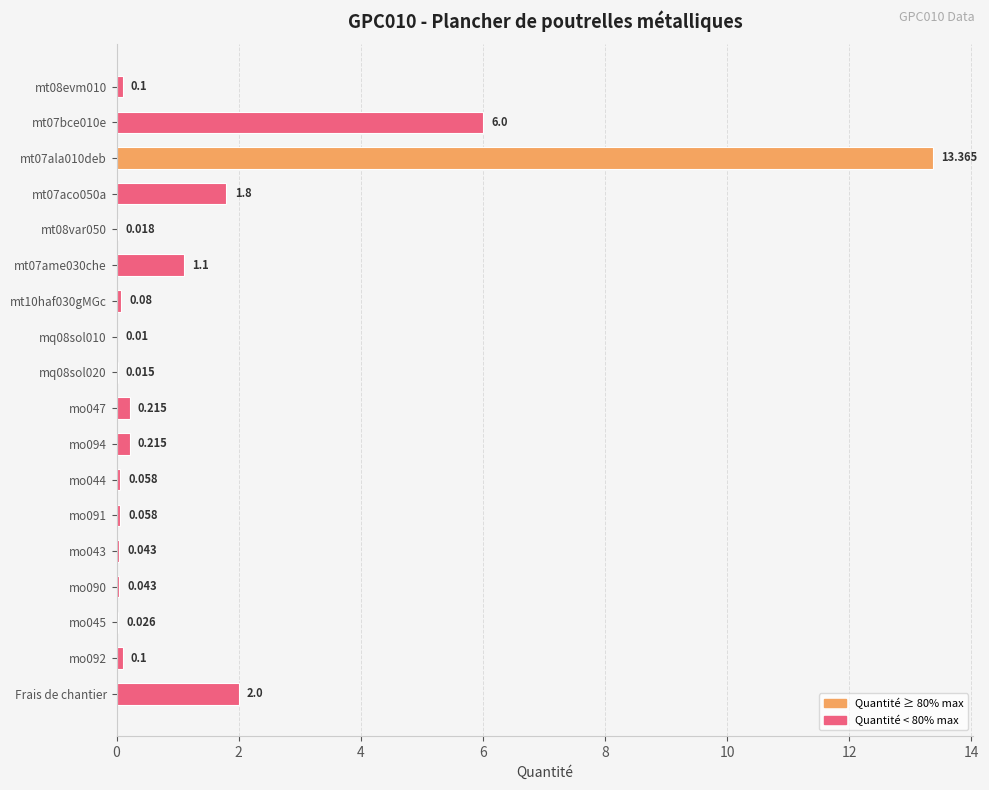

How many categories are shown in the chart?

18